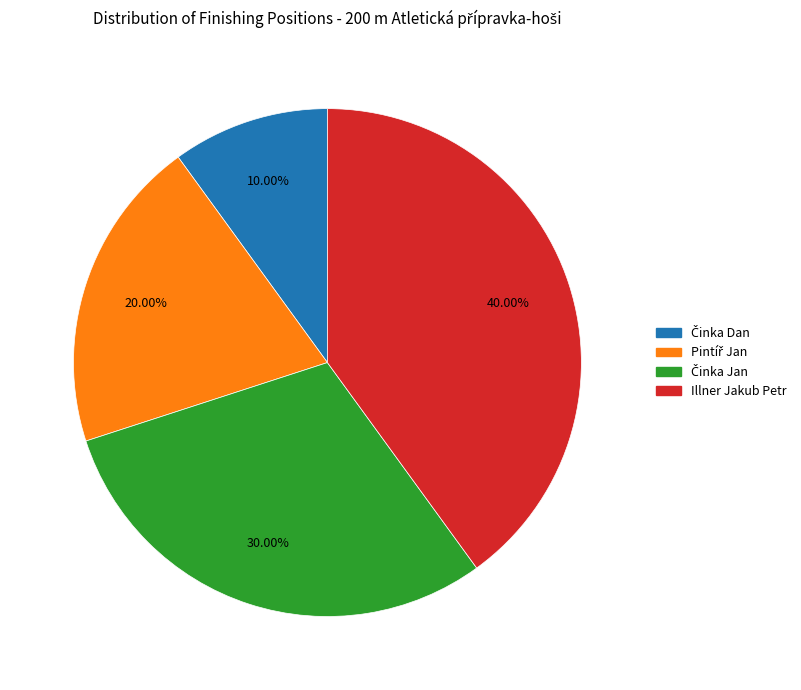

How many segments does this pie chart have?

4